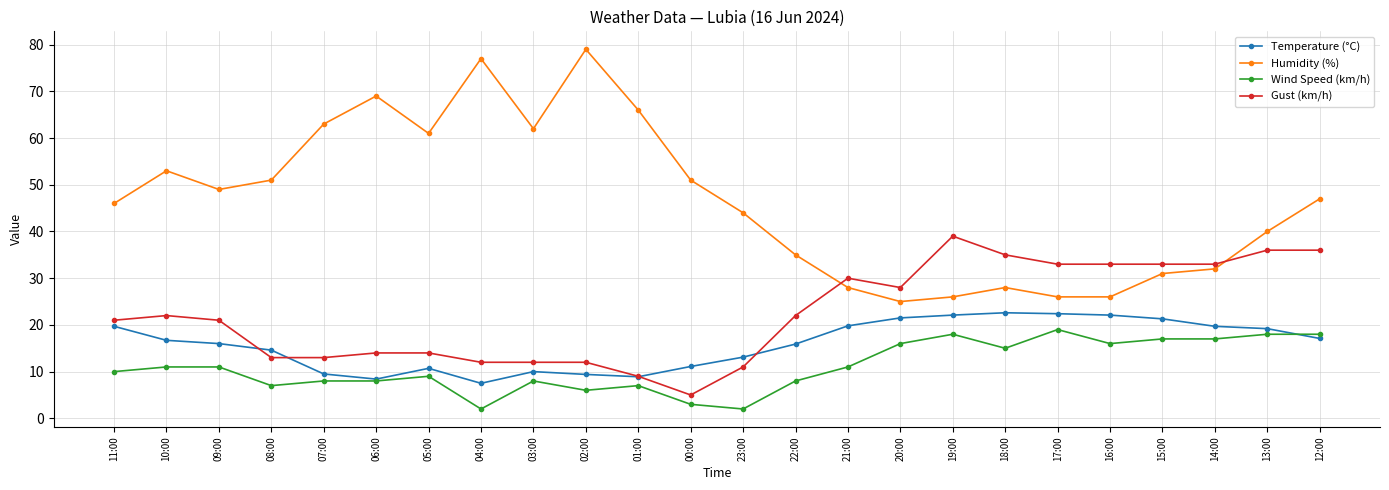

Count the number of data series in this chart.

4